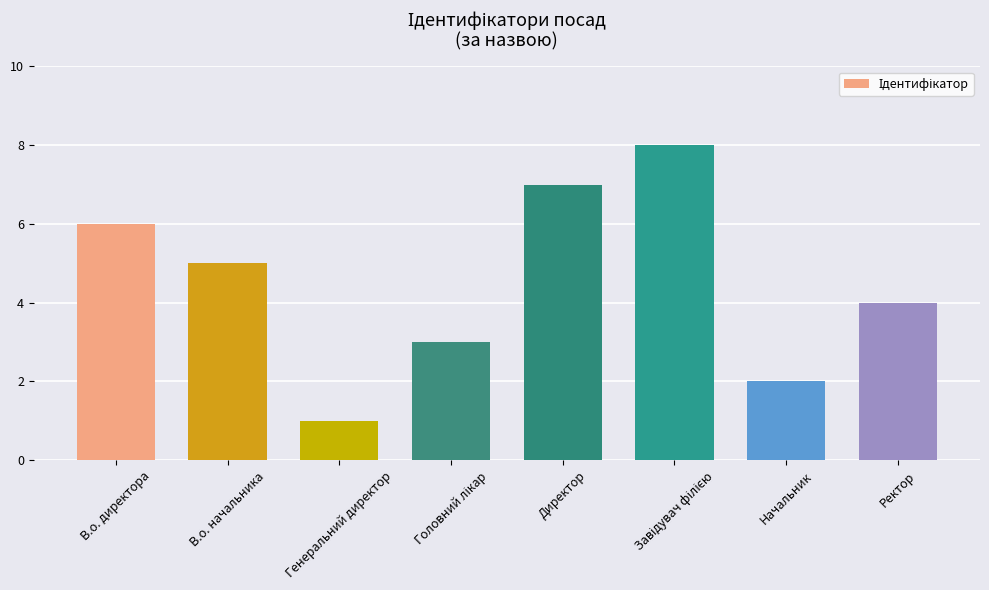

What is the greatest value displayed?

8